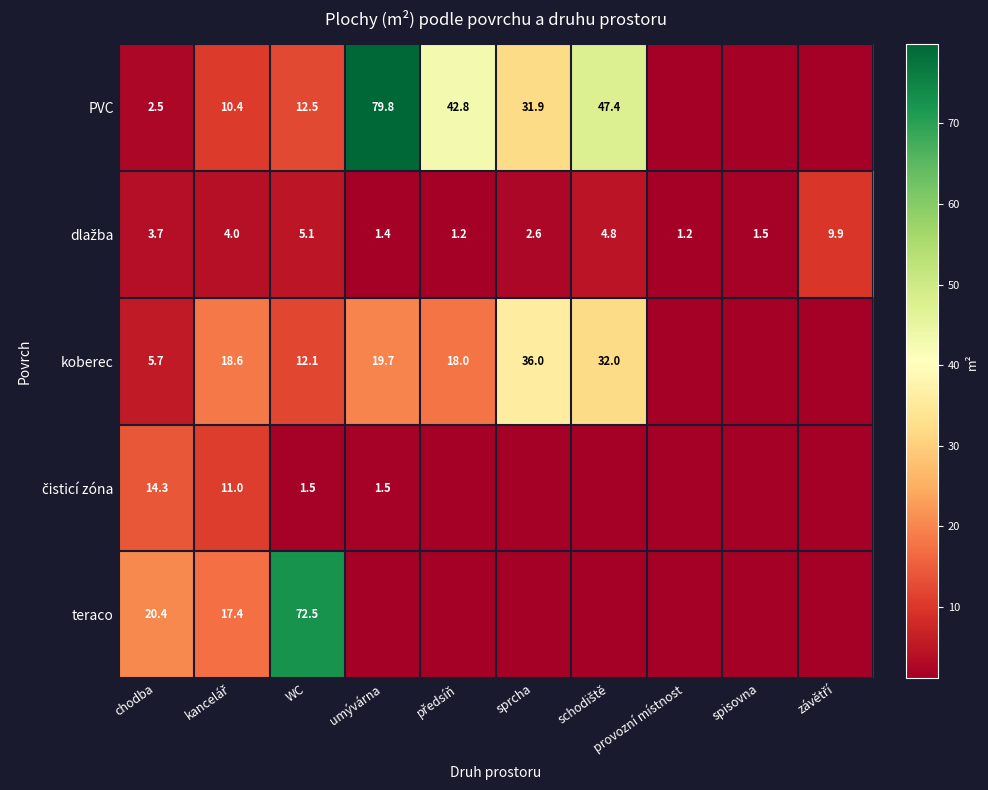

Is it true that PVC equals 4.3 at chodba?

False